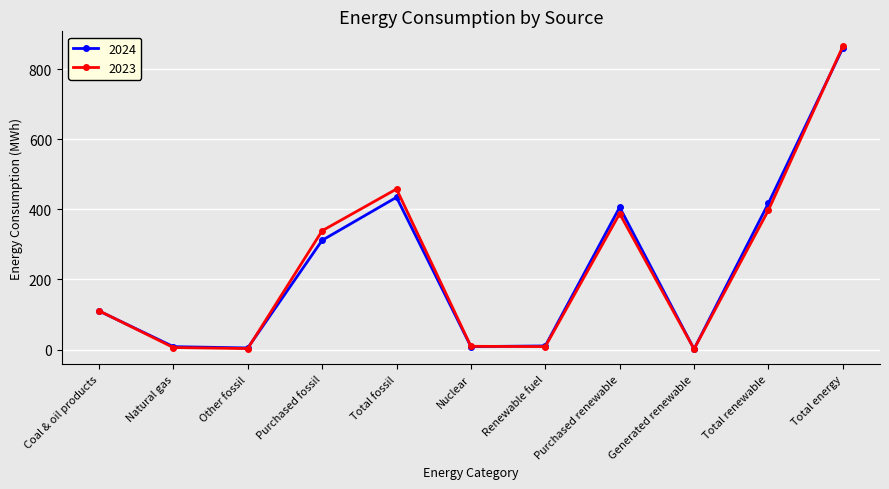

At which category is the sum across all series the highest?

Total energy